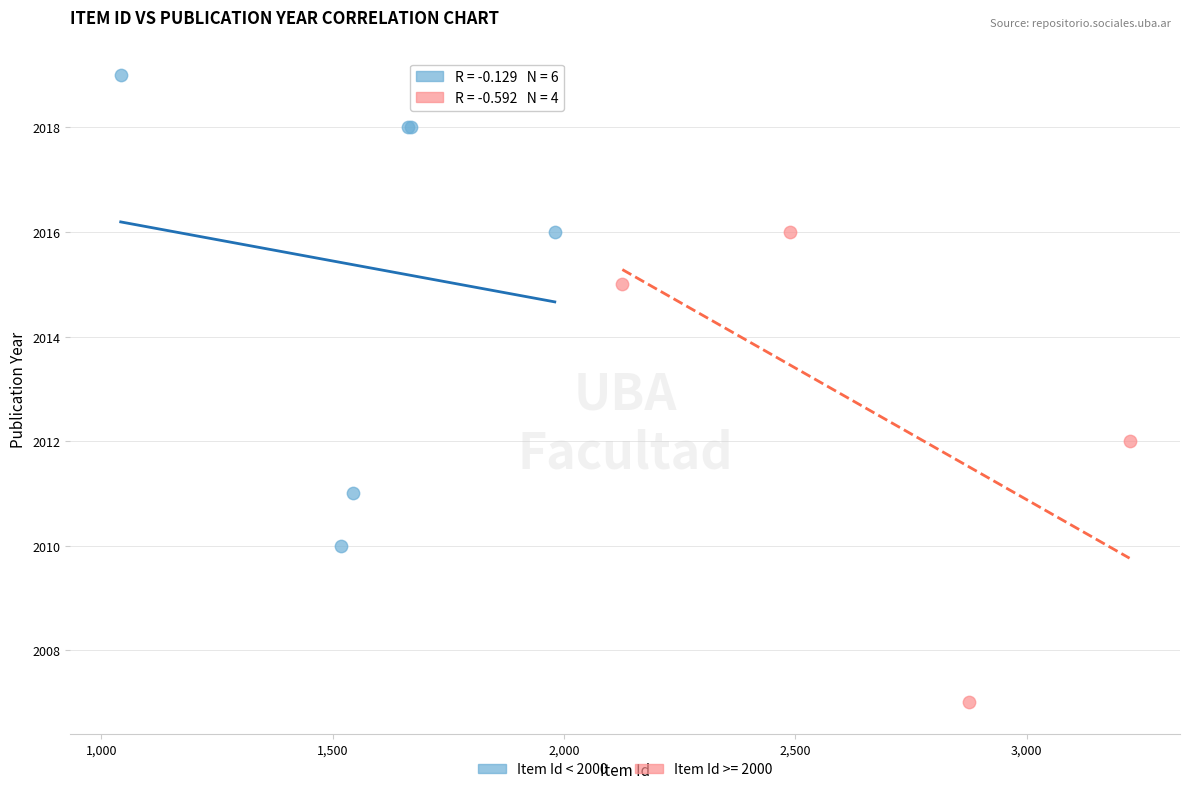

Which series contains the lowest Y value?

Item Id >= 2000